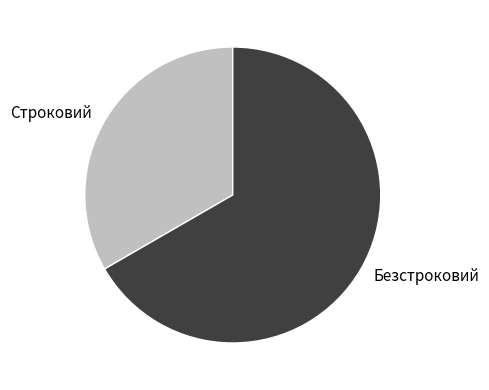

Rank the categories by value from lowest to highest.

Строковий, Безстроковий